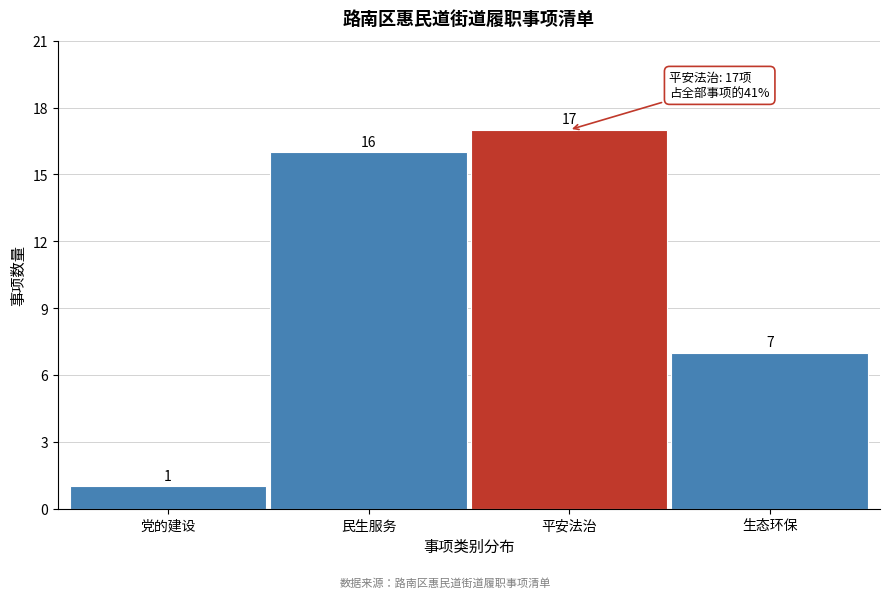

Reading right to left, what are all the values shown in this chart?

生态环保=7	平安法治=17	民生服务=16	党的建设=1